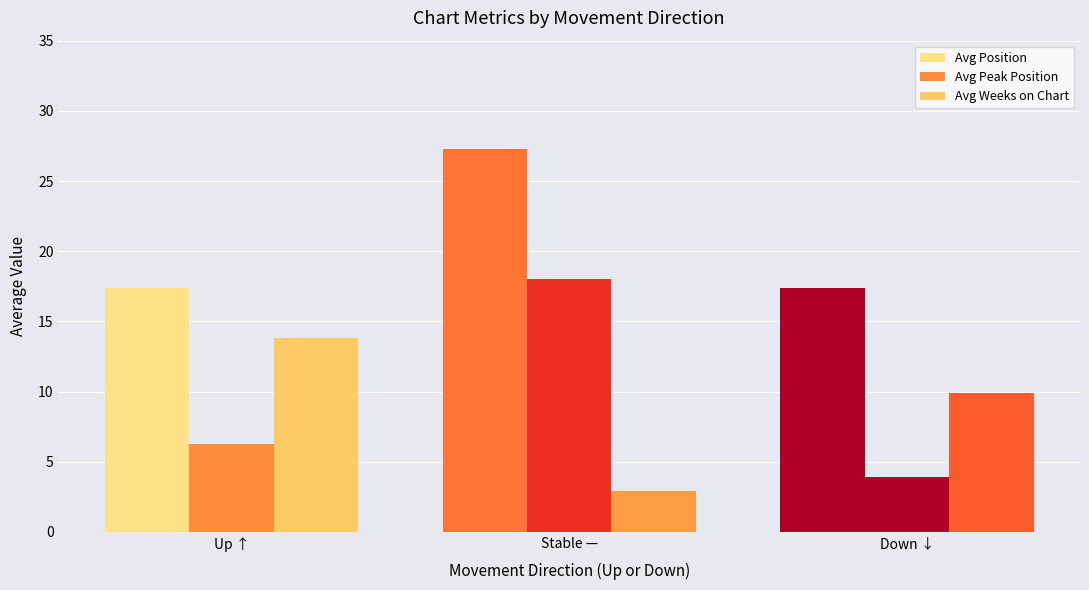

True or false: Avg Peak Position has a value of 10.6 at Up ↑.

False